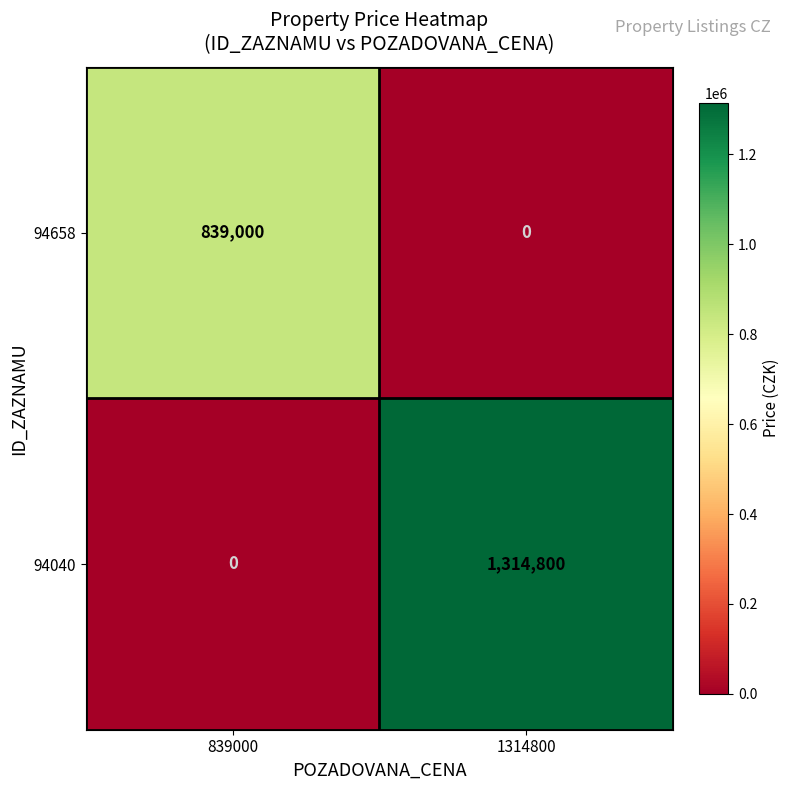

What value does the 94658 series have at 839000, to the nearest 100?

839000